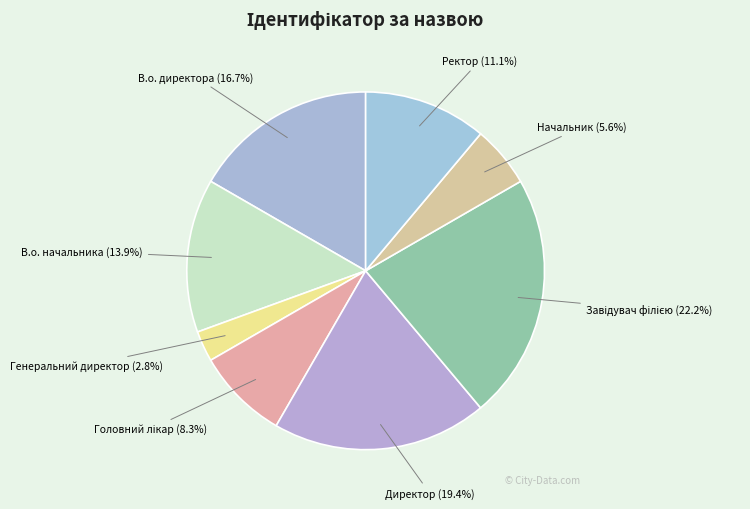

Does any single category account for the majority?

No